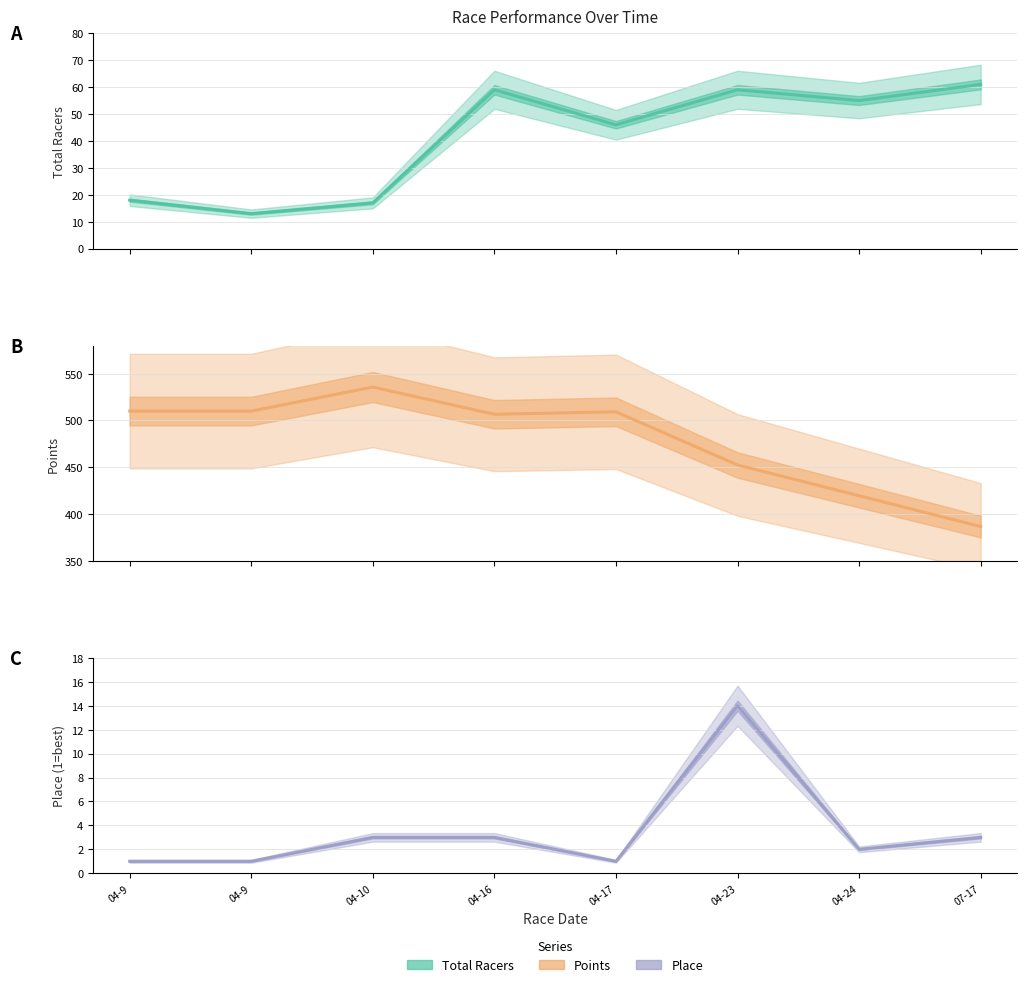

What is the difference between the highest and lowest values at 04-9?

509.0